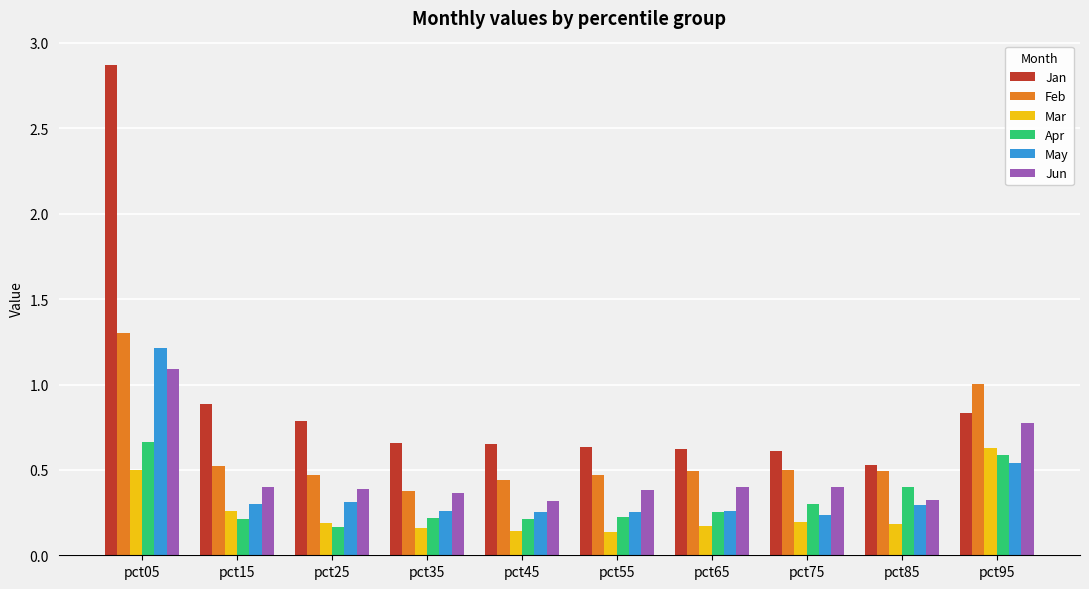

How many May values are between 0 and 1?

9